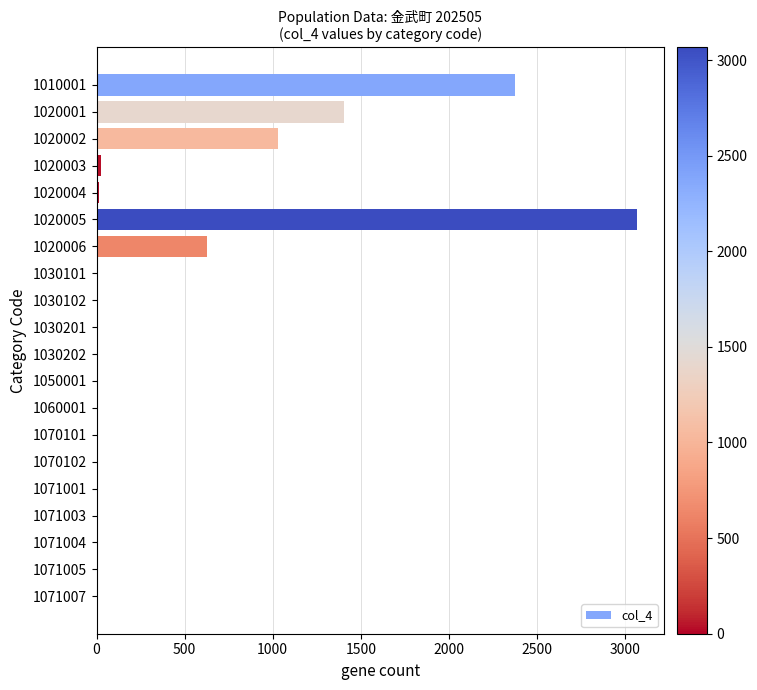

Between 1020001 and 1050001, which is larger?

1020001